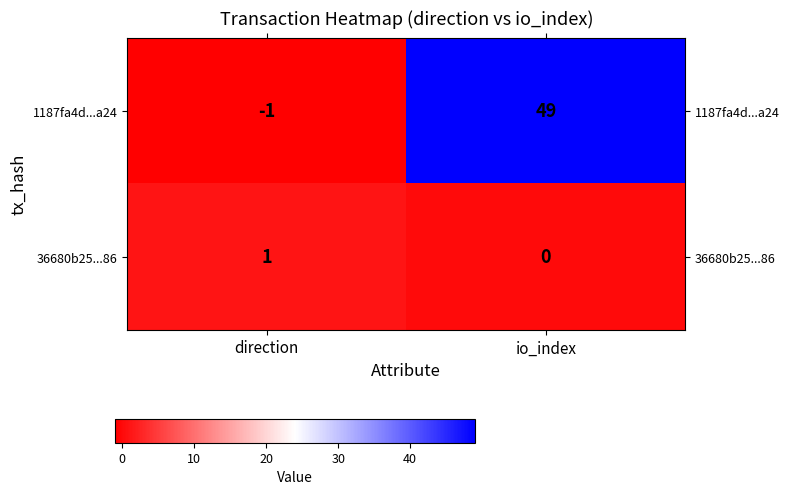

Which category has the lowest value across all series?

direction